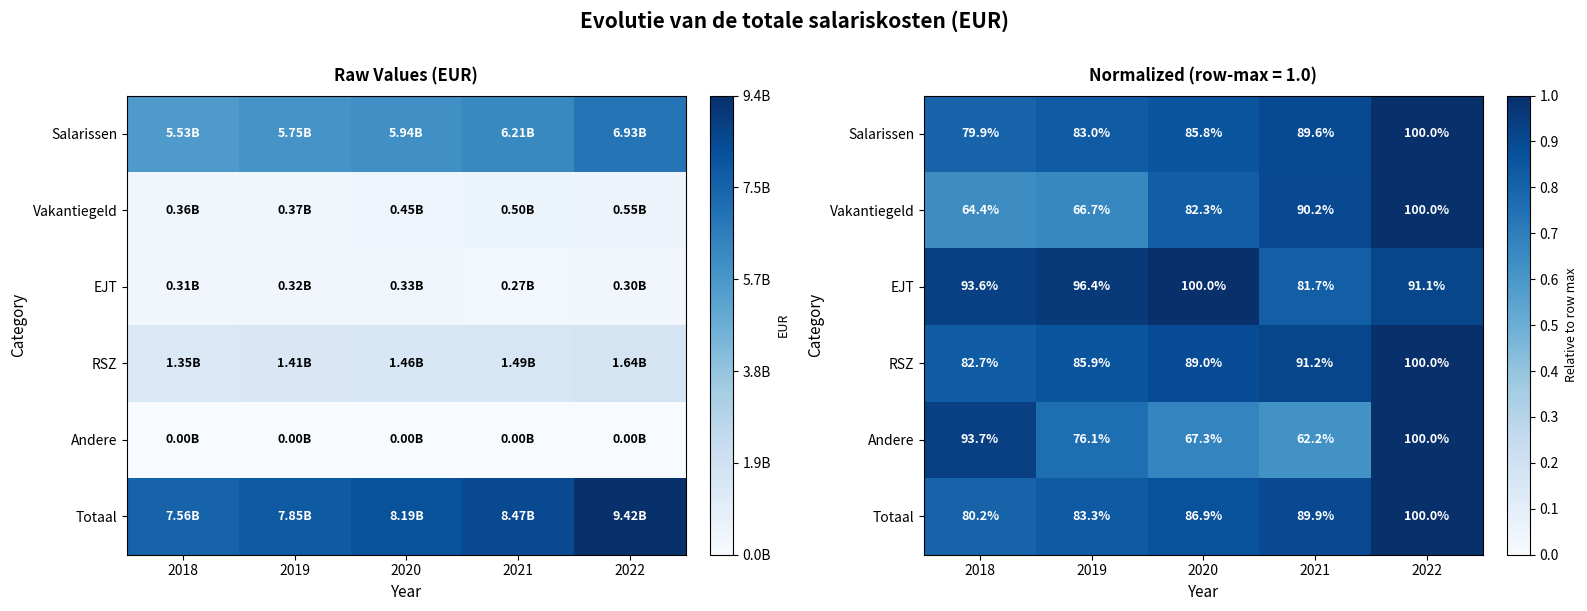

What is the minimum value shown in the chart?

0.6